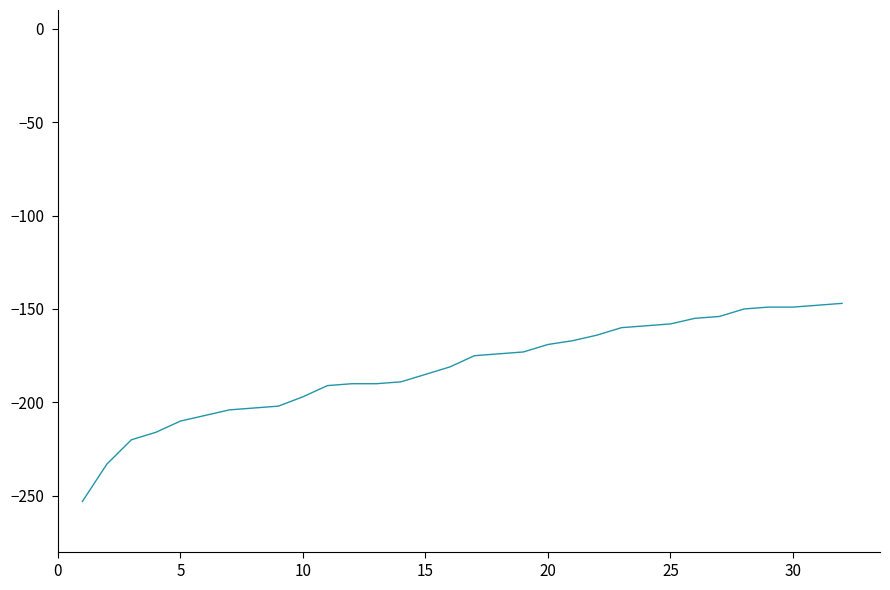

What is the difference between the maximum and minimum values?

106